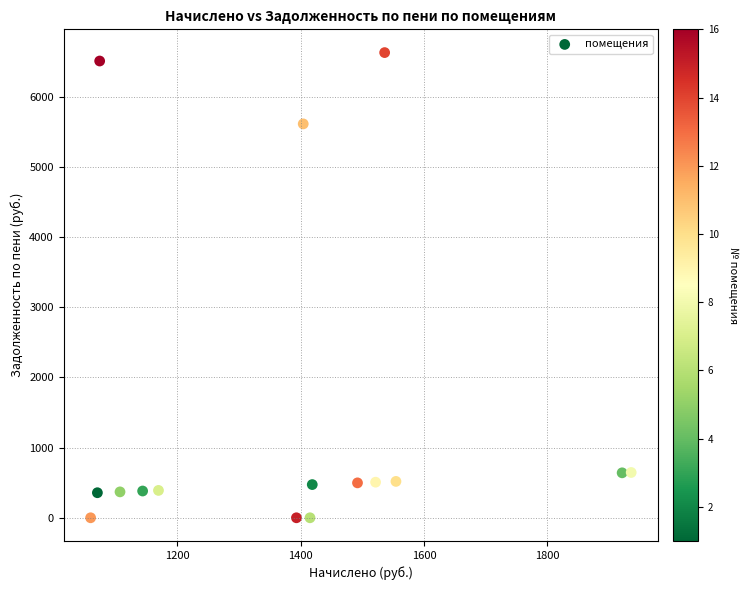

What is the range of X values (max minus min)?

876.2